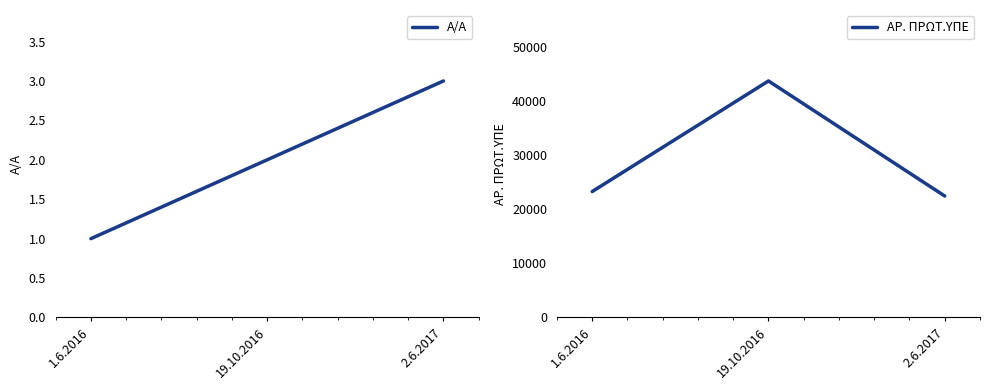

What is the maximum value shown in the chart?

43773